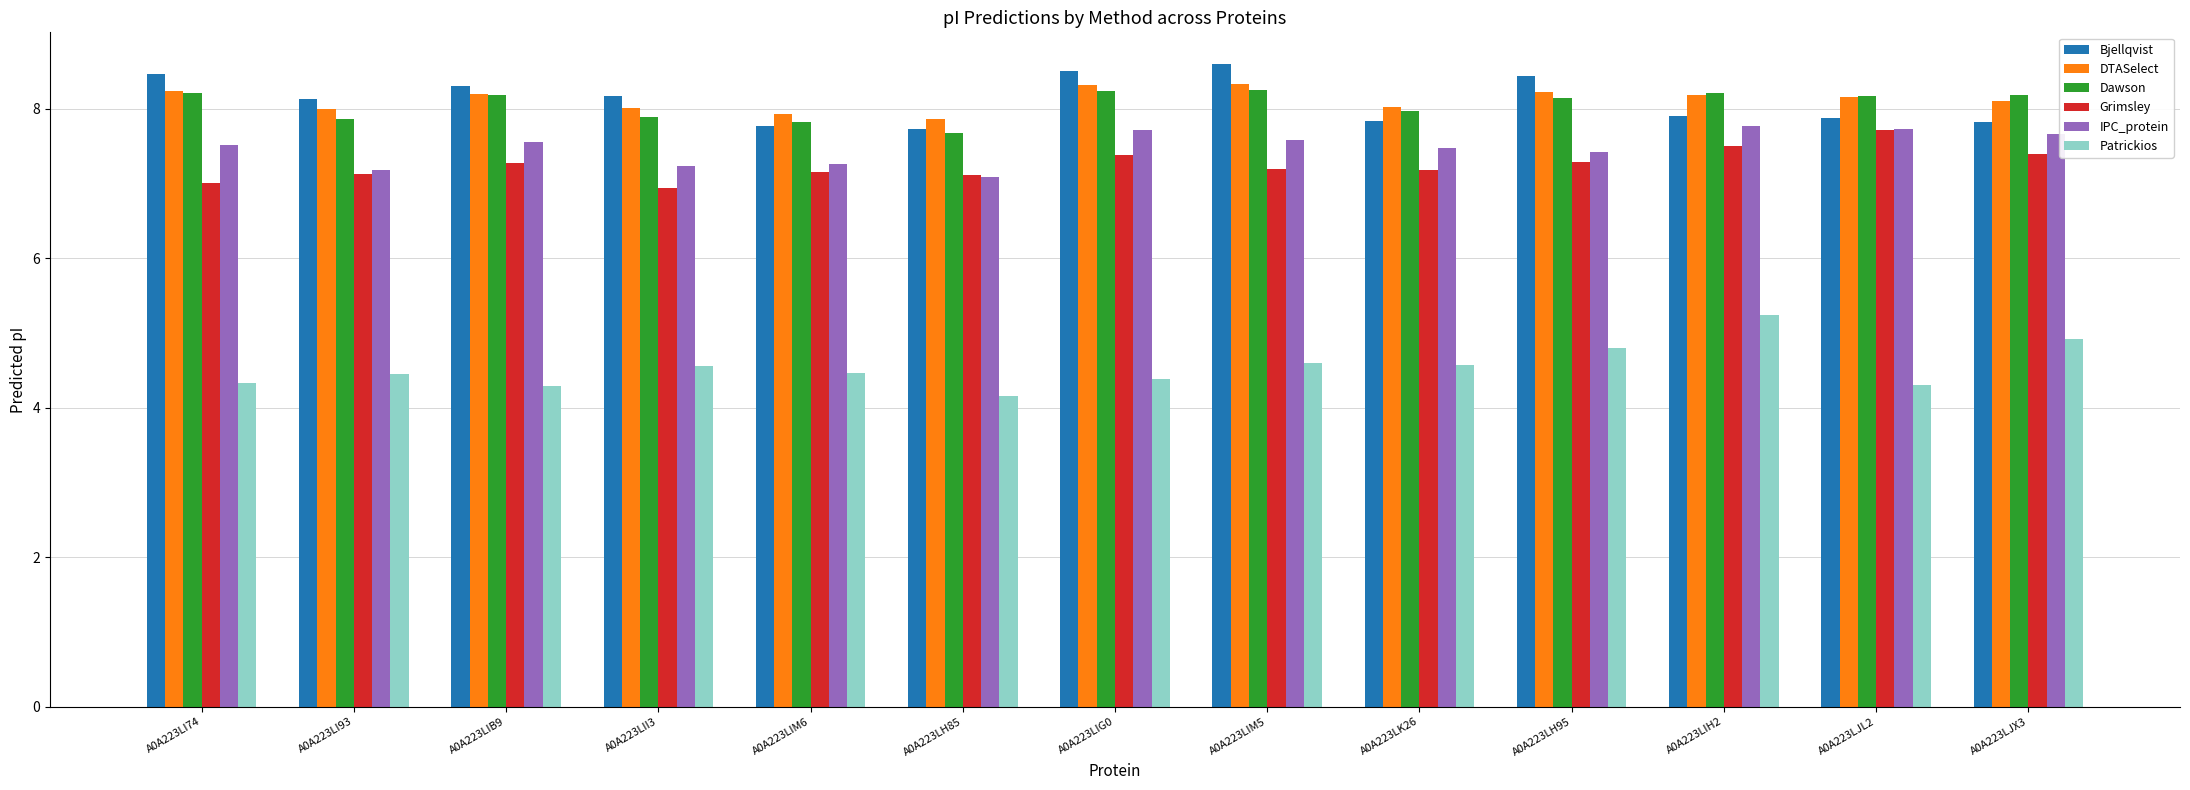

What is the total value across all series at A0A223LIM5?

44.6